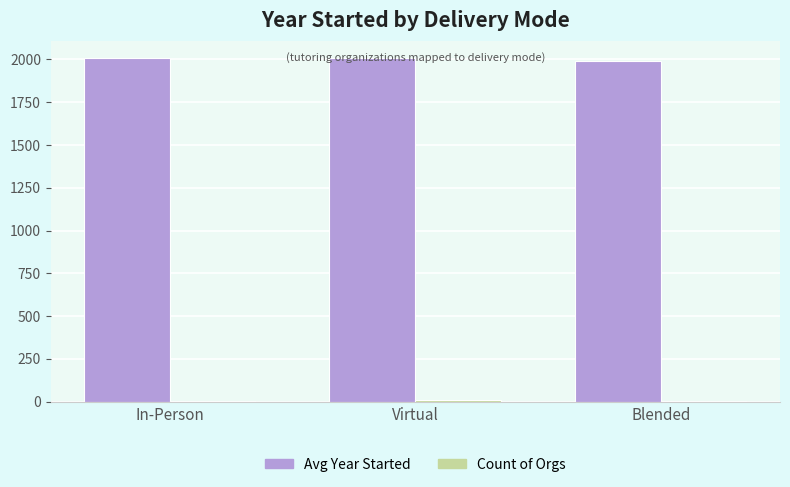

Count the number of categories in the chart.

3